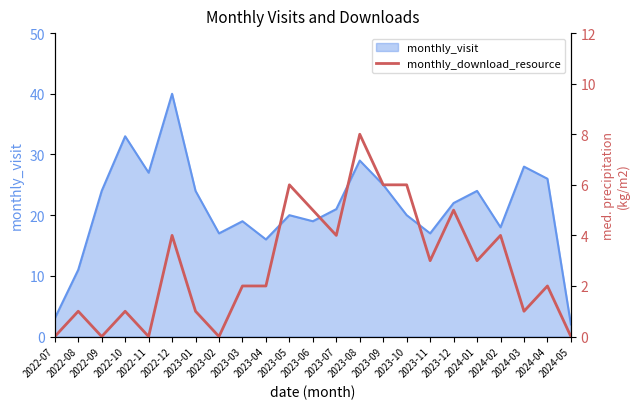

The monthly_visit series shows 52 at 2022-10. True or false?

False